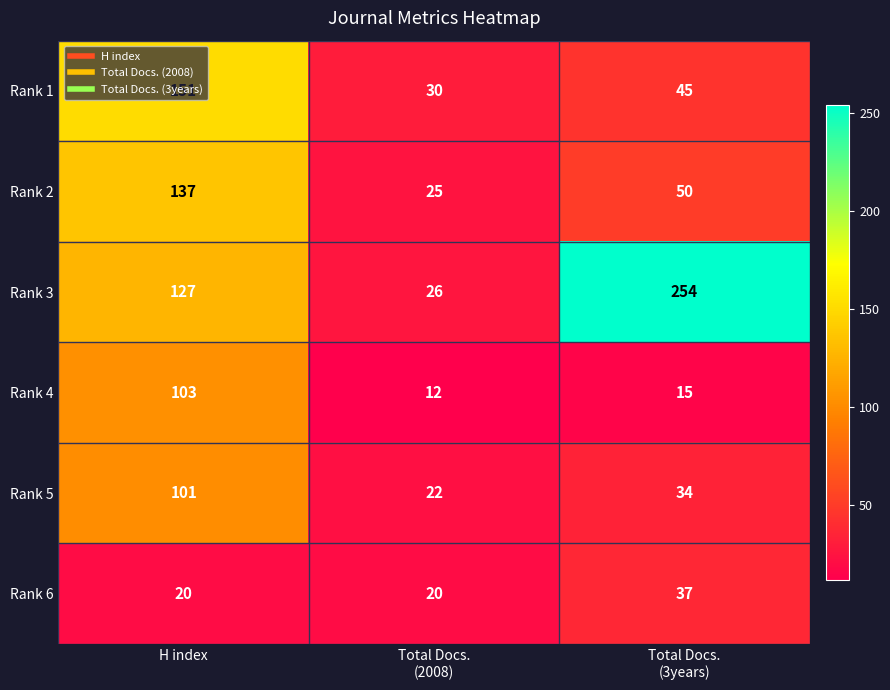

How many series are shown in this chart?

6